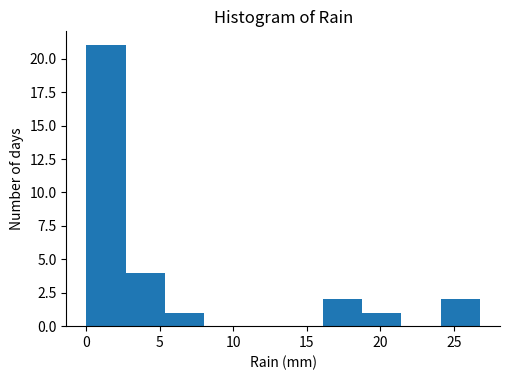

Reading left to right, list every bar in this chart as the range it spans on the x-axis followed by its height. Neither the bar edges nor the heights are printed on the chart, so give them approximately, as read against the axes.

0.0 to 2.5: 21
2.5 to 5.5: 4
5.5 to 8.0: 1
8.0 to 10.5: 0
10.5 to 13.5: 0
13.5 to 16.0: 0
16.0 to 19.0: 2
19.0 to 21.5: 1
21.5 to 24.0: 0
24.0 to 27.0: 2